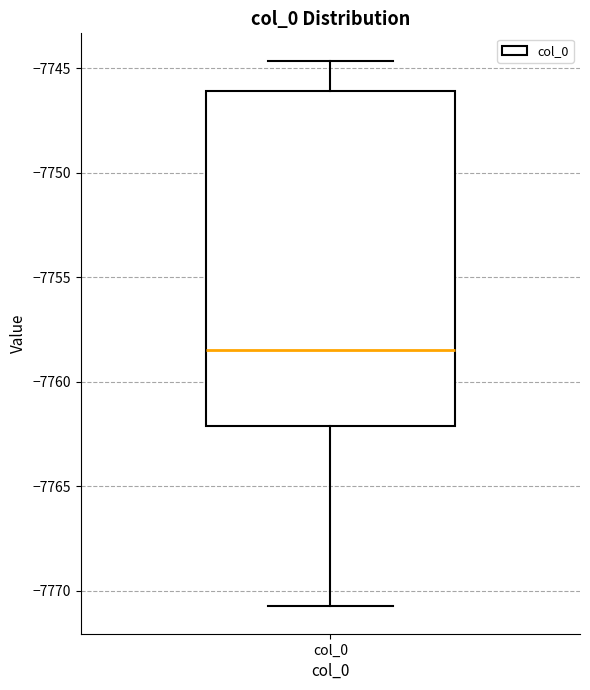

Transcribe this box plot: give where the median line is, the range the box spans, and where the two whiskers end, as read against the y-axis. The values are not printed on the chart, so give them approximately, as read against the axis.

median -7758.5, box -7762.0 to -7746.0, whiskers -7770.5 to -7744.5